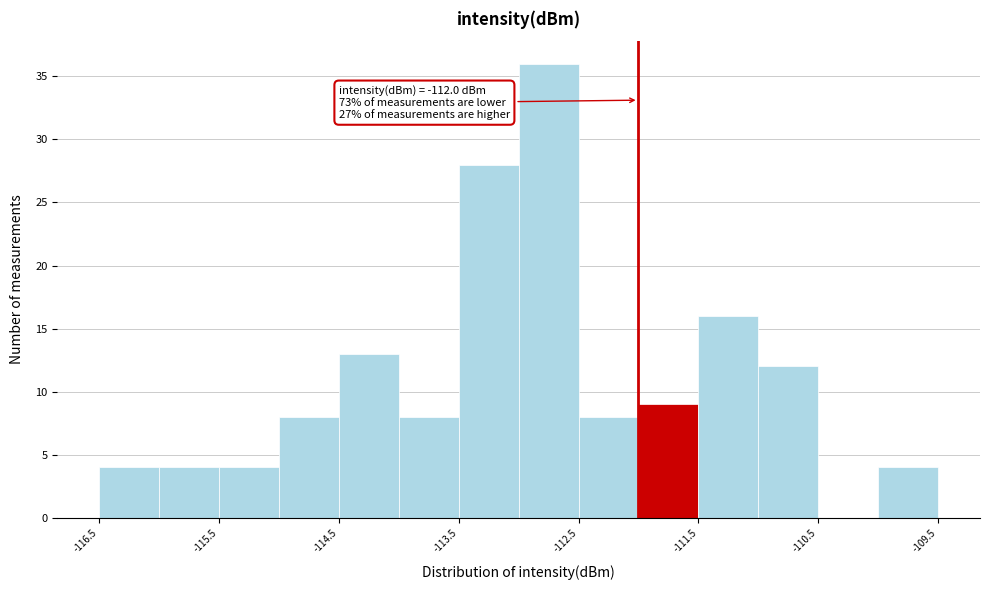

Over which range of the x-axis is the bar tallest?

-113.0 to -112.5